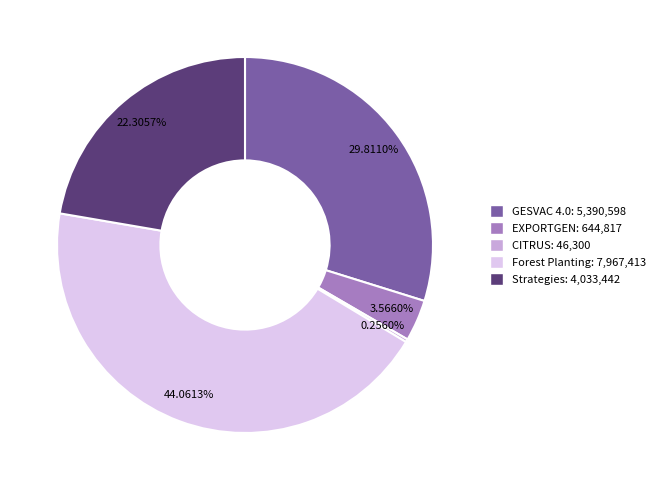

Is there any slice that represents more than half of the pie?

No